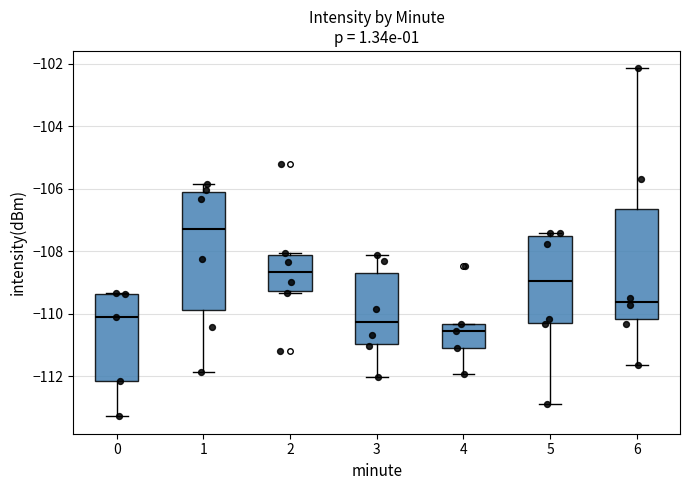

Reading left to right, read every box against the y-axis: the position of its median line, the range the box covers, and the ends of its whiskers. The values are not printed on the chart, so give them approximately, as read against the axis.

0: median -110.0, box -112.2 to -109.4, whiskers -113.2 to -109.4
1: median -107.2, box -109.8 to -106.0, whiskers -111.8 to -105.8
2: median -108.6, box -109.2 to -108.2, whiskers -109.4 to -108.0
3: median -110.2, box -111.0 to -108.6, whiskers -112.0 to -108.0
4: median -110.6, box -111.0 to -110.4, whiskers -112.0 to -110.4
5: median -109.0, box -110.2 to -107.4, whiskers -112.8 to -107.4 (just above the box's upper edge)
6: median -109.6, box -110.2 to -106.6, whiskers -111.6 to -102.2